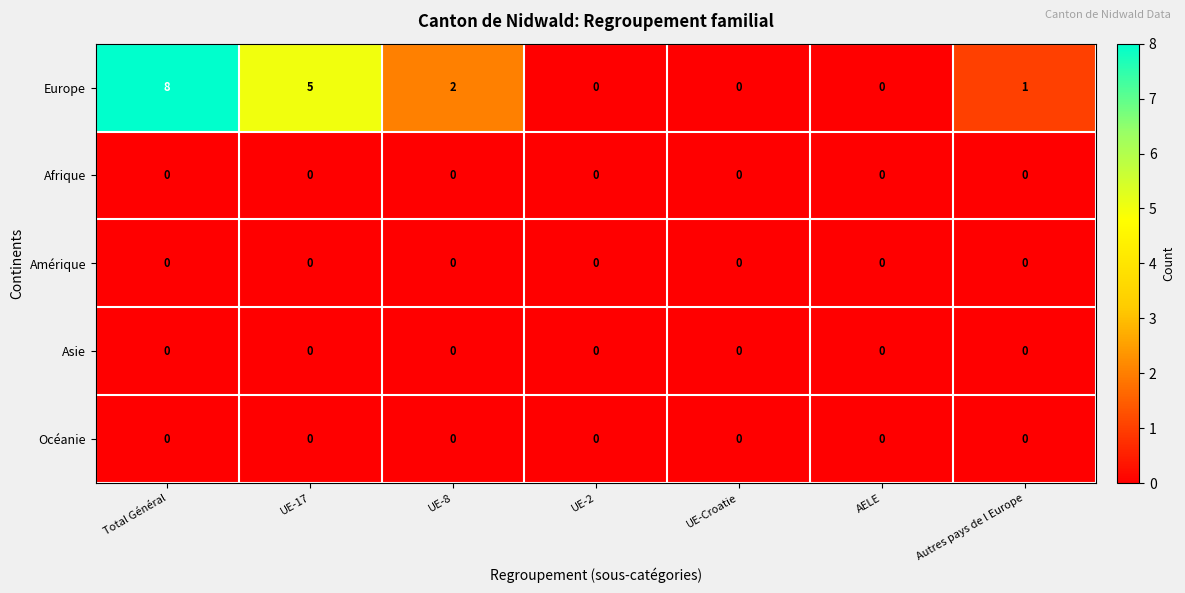

Is the value of Océanie at UE-8 greater than the value of Europe at Autres pays de l Europe?

No